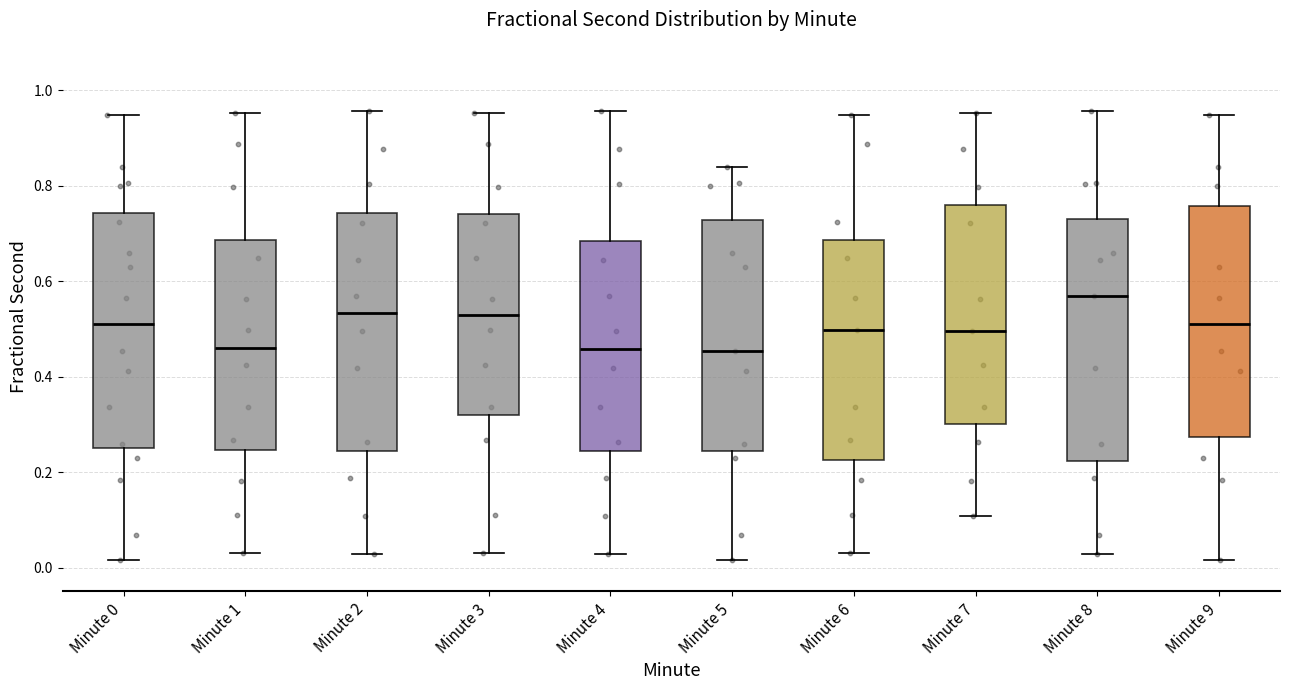

Reading left to right, transcribe this box plot: for each box, give where its median line is, the range the box spans, and where its two whiskers end, as read against the y-axis. The values are not printed on the chart, so give them approximately, as read against the axis.

Minute 0: median 0.50, box 0.26 to 0.74, whiskers 0.02 to 0.94
Minute 1: median 0.46, box 0.24 to 0.68, whiskers 0.02 to 0.96
Minute 2: median 0.54, box 0.24 to 0.74, whiskers 0.02 to 0.96
Minute 3: median 0.54, box 0.32 to 0.74, whiskers 0.02 to 0.96
Minute 4: median 0.46, box 0.24 to 0.68, whiskers 0.02 to 0.96
Minute 5: median 0.46, box 0.24 to 0.72, whiskers 0.02 to 0.84
Minute 6: median 0.50, box 0.22 to 0.68, whiskers 0.02 to 0.94
Minute 7: median 0.50, box 0.30 to 0.76, whiskers 0.10 to 0.96
Minute 8: median 0.56, box 0.22 to 0.74, whiskers 0.02 to 0.96
Minute 9: median 0.50, box 0.28 to 0.76, whiskers 0.02 to 0.94